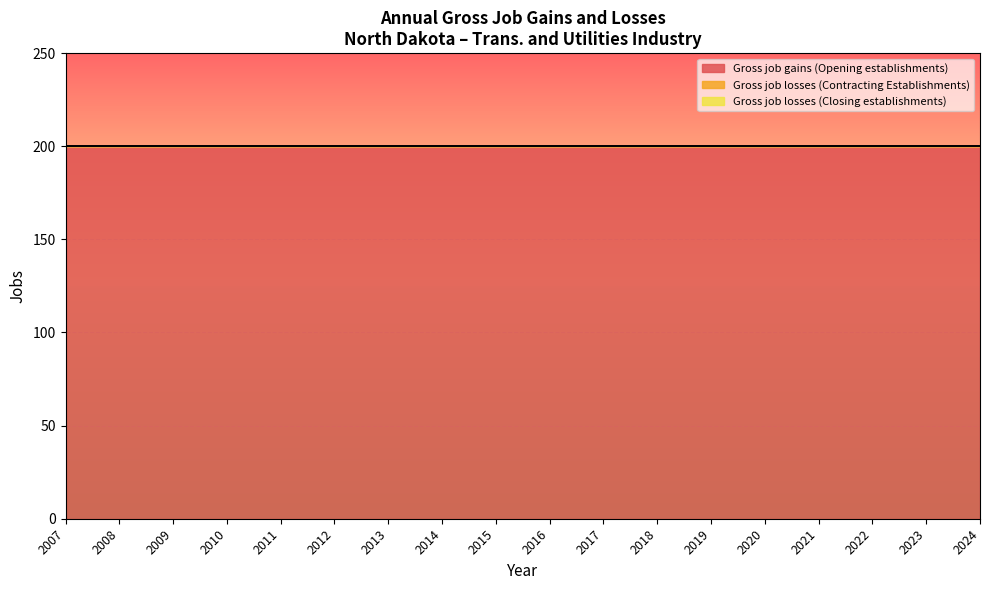

How many data points does each series have?

18